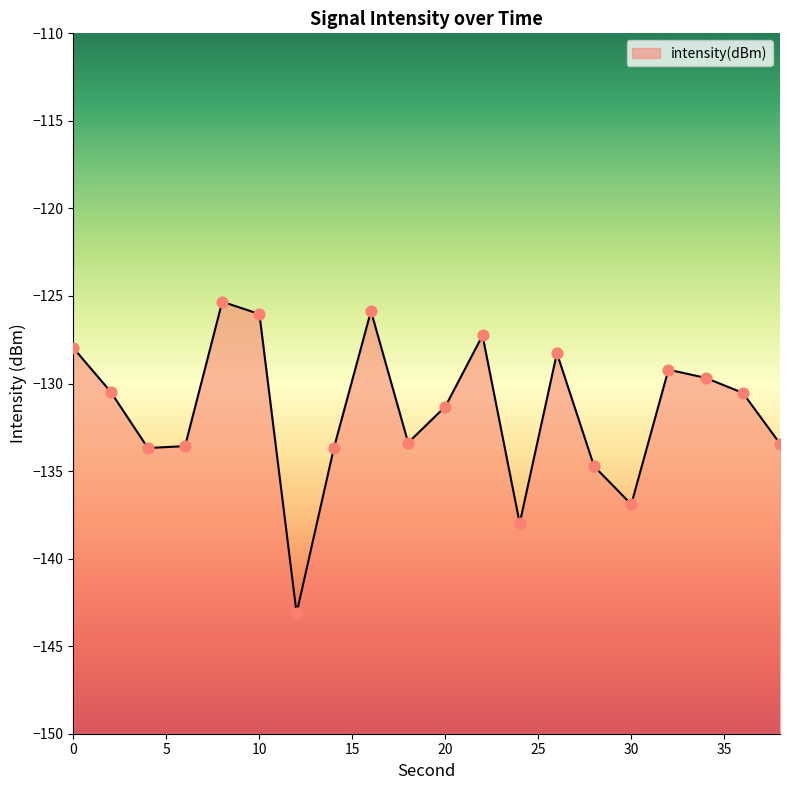

What is the change in value from 16 to 38?

-7.6